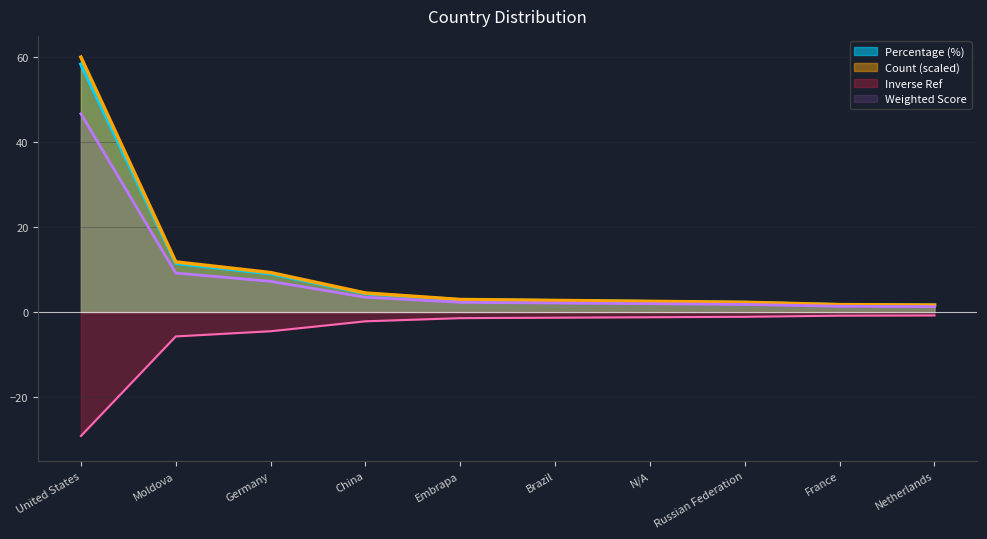

How many lines are shown in the chart?

4